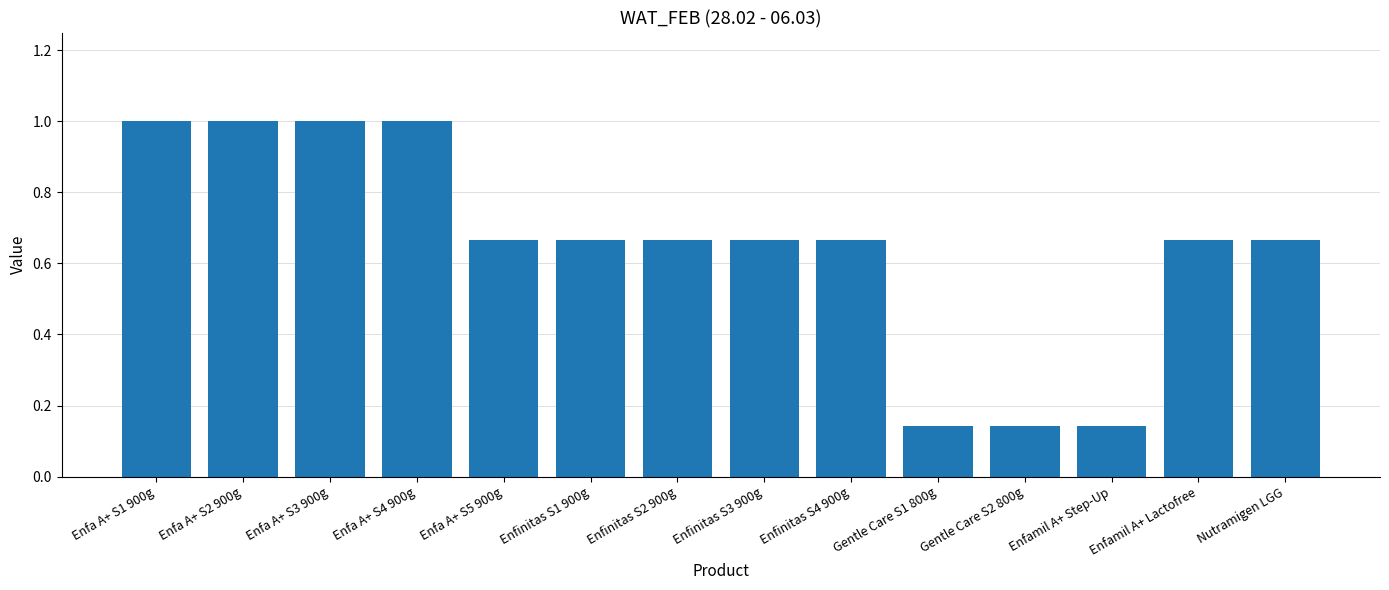

Does the chart contain stacked bars?

No